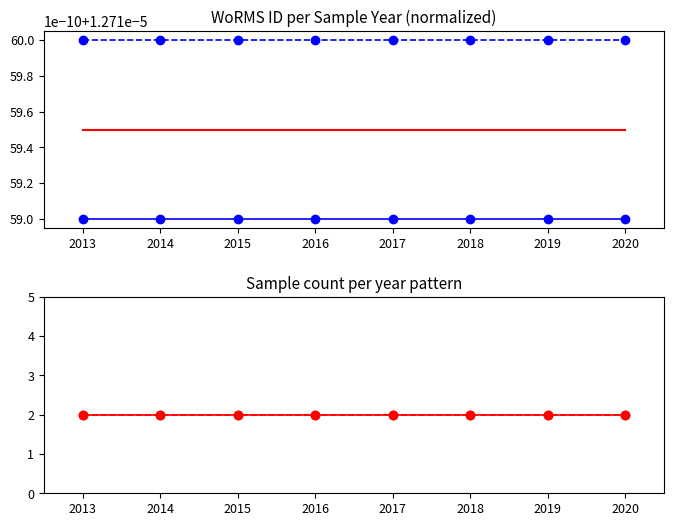

At which label does Solea senegalensis reach its minimum?

2013